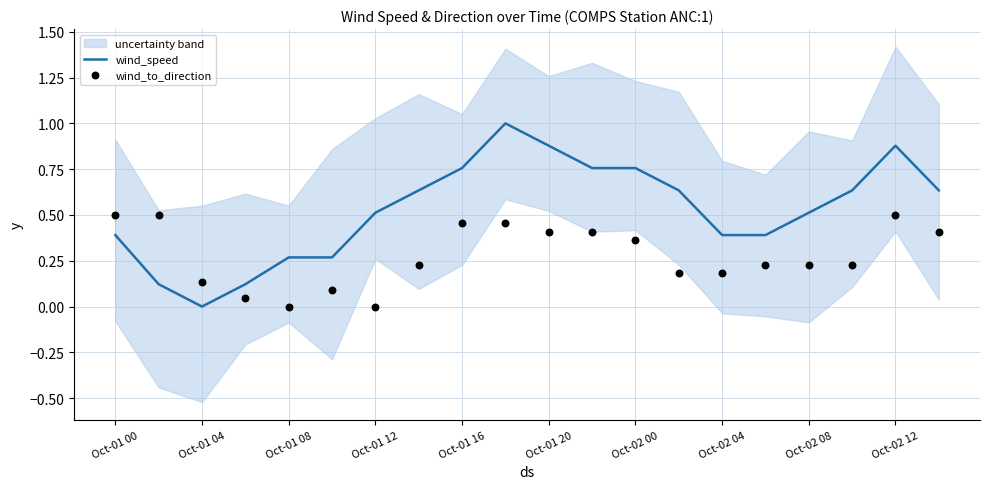

At how many categories does at least one series exceed 0?

20